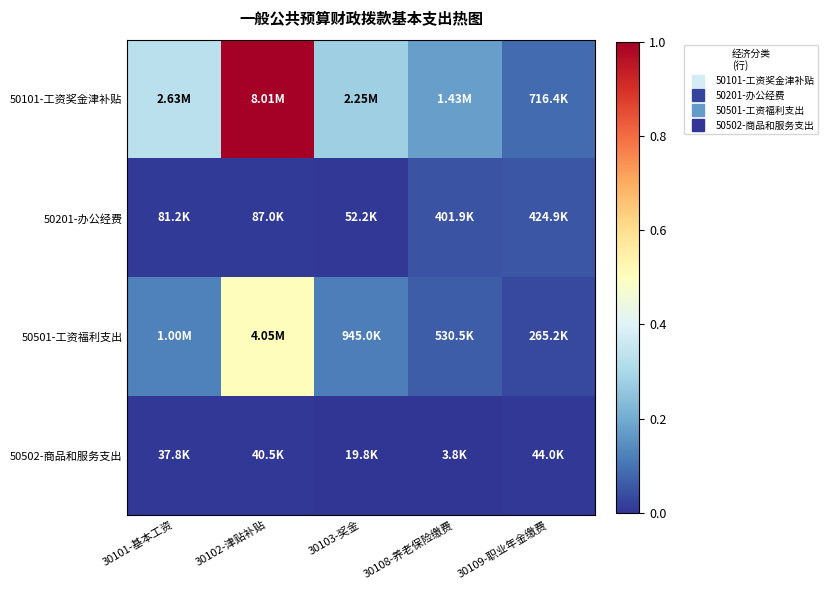

Which series has the widest spread of values?

50101-工资奖金津补贴